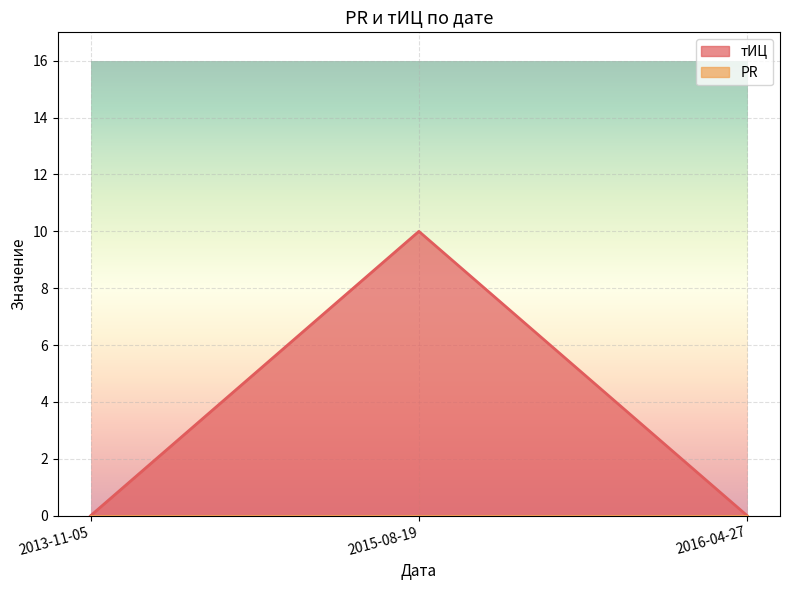

Between 2015-08-19 and 2016-04-27, which series saw the biggest shift?

тИЦ